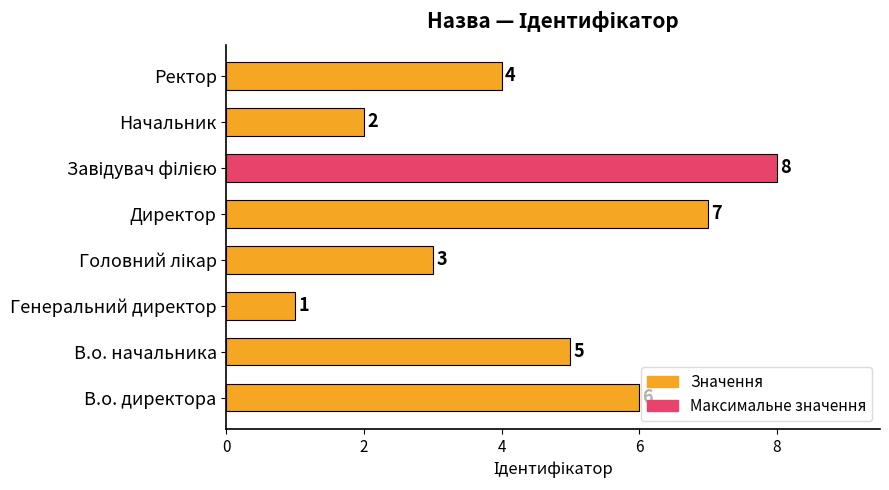

How many values are between 3 and 7?

5